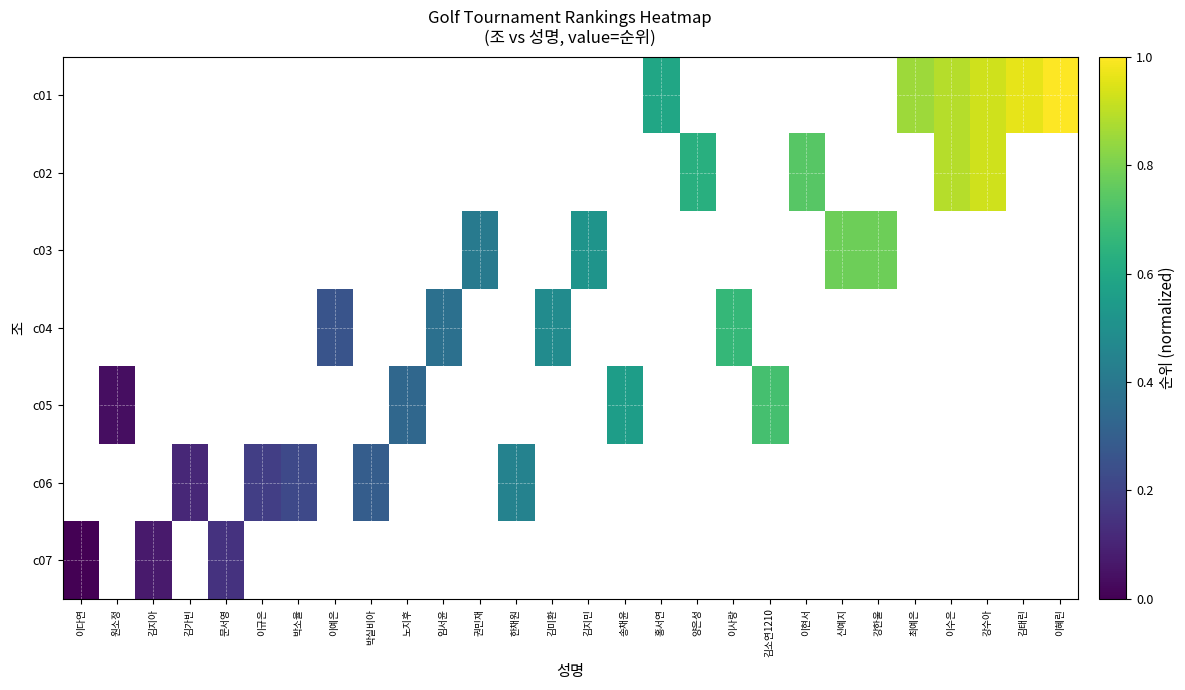

Which category has the lowest value across all series?

이다연